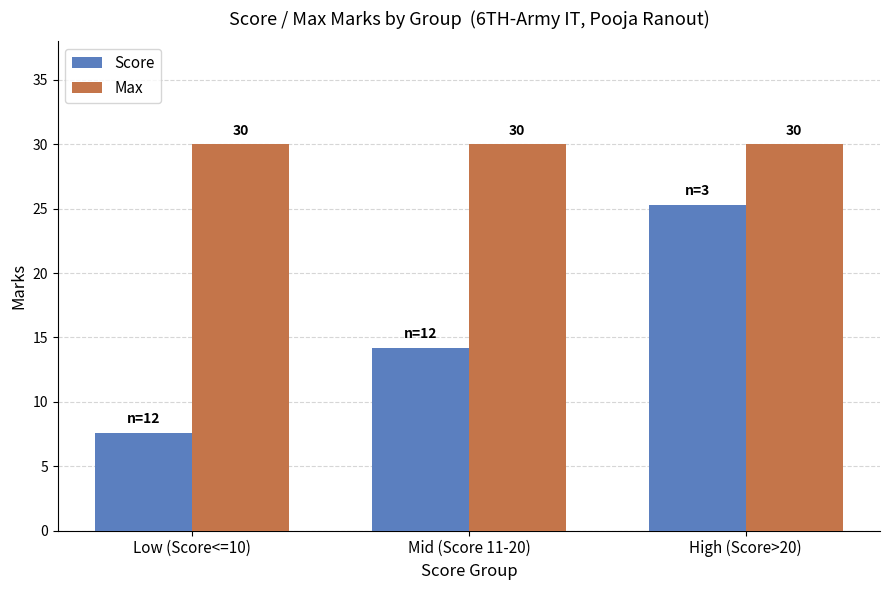

What is the total value across all series at Low (Score<=10)?

37.6